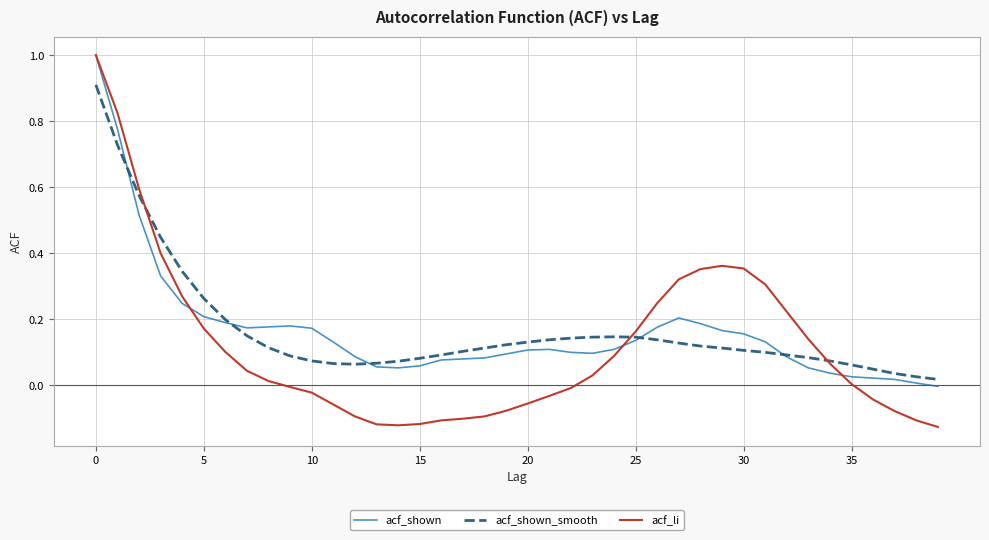

What is the highest value of the acf_li series?

1.0